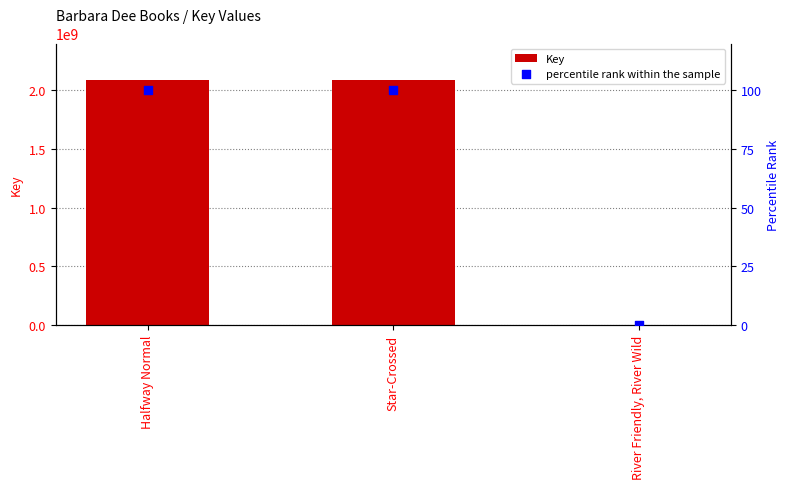

Which series has the largest total across all categories?

Key